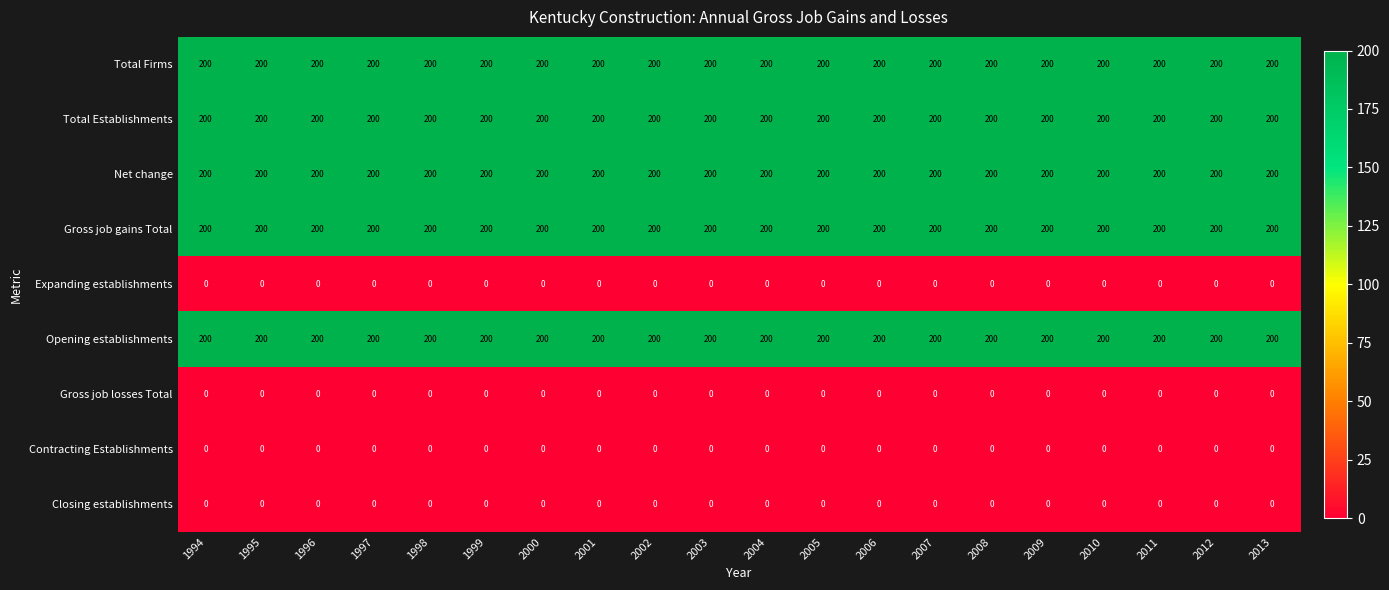

The value of Closing establishments at 2000 is 0. True or false?

True